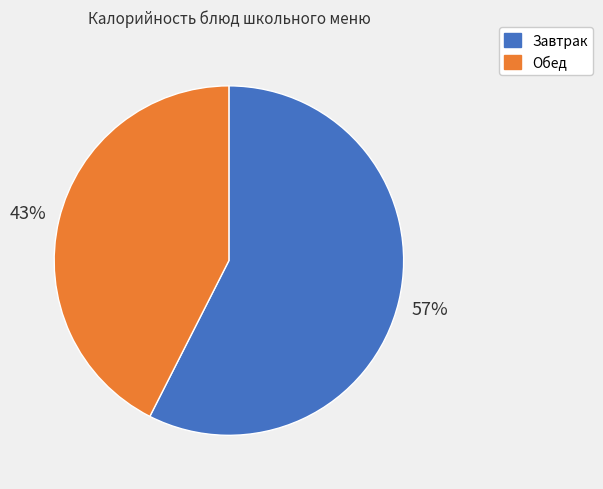

Is there any slice that represents more than half of the pie?

Yes